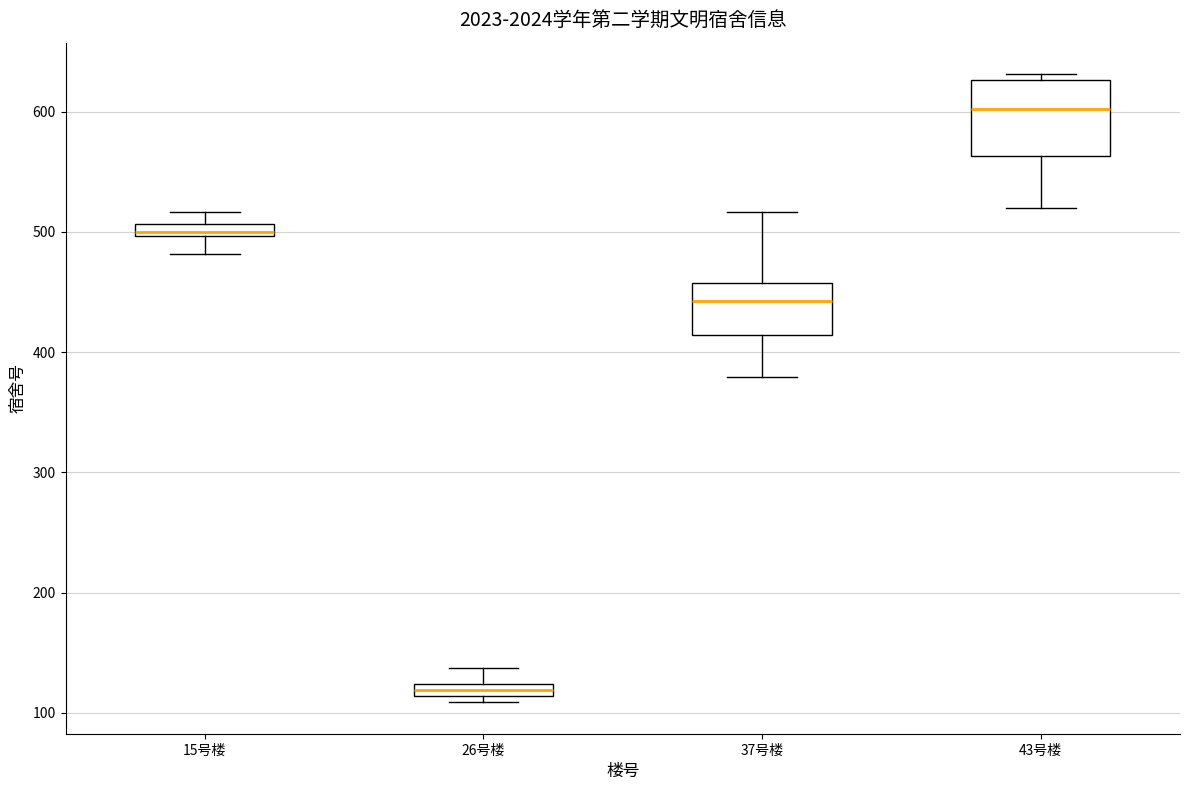

Which box has the highest median line?

43号楼